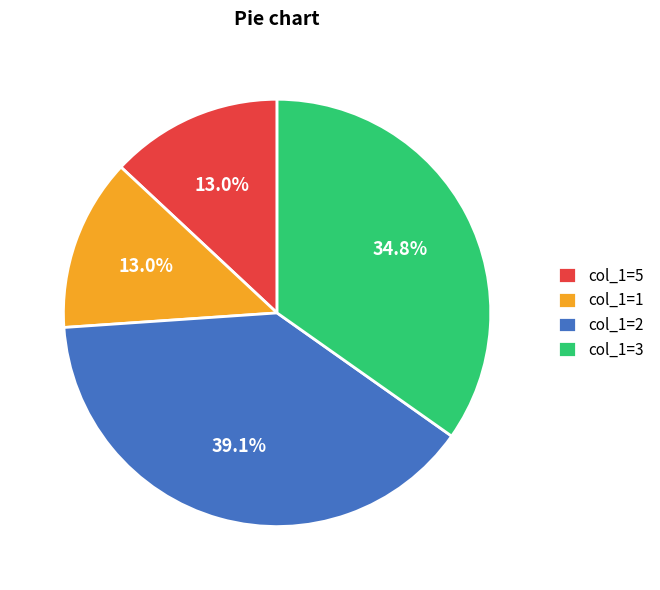

How many slices are in this pie chart?

4